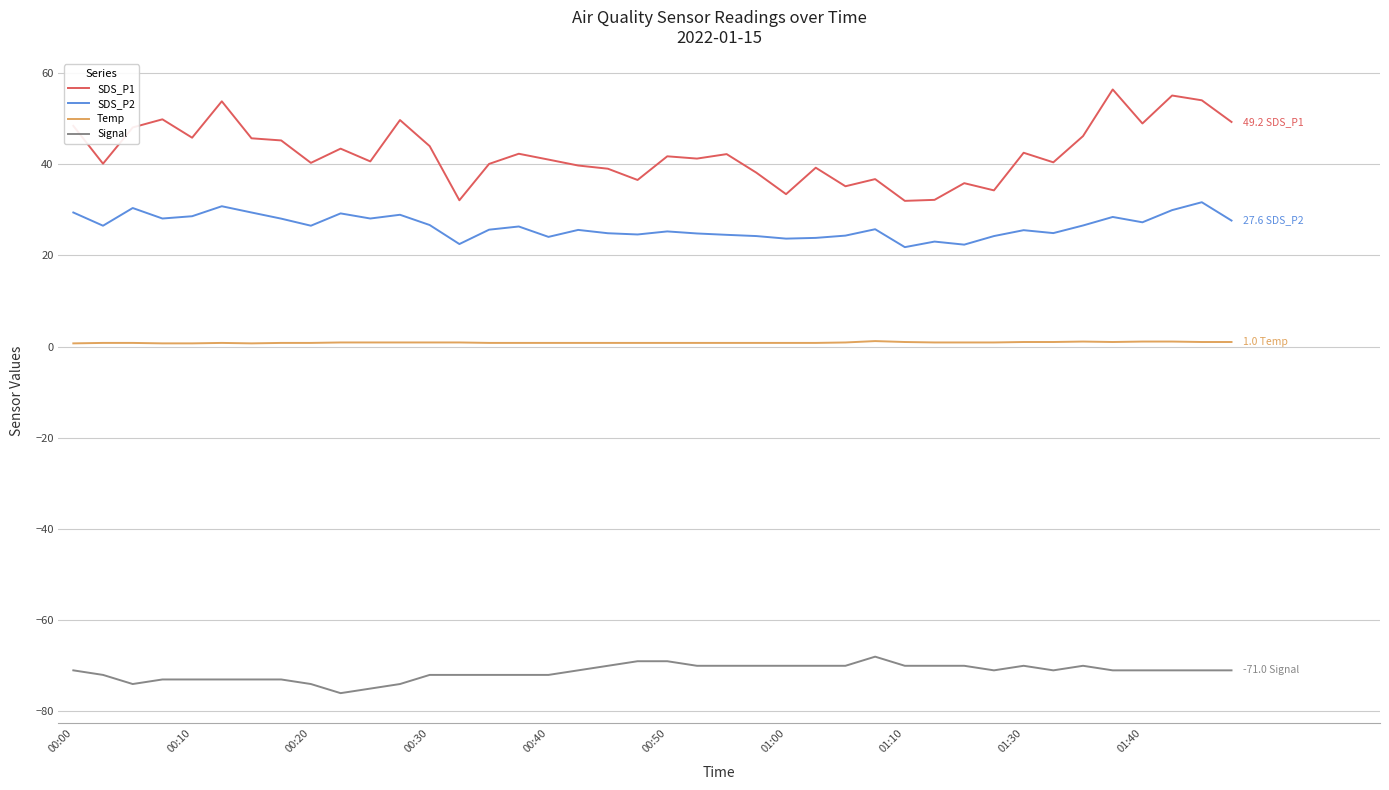

Which series has the largest range (max minus min)?

SDS_P1